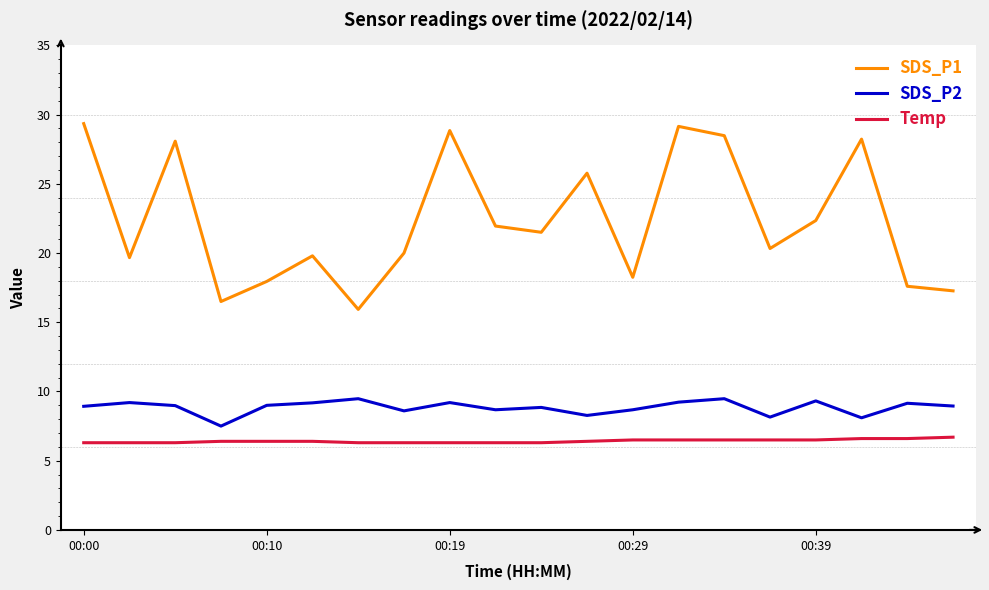

What is the difference between the maximum and minimum values in the SDS_P2 series?

2.0